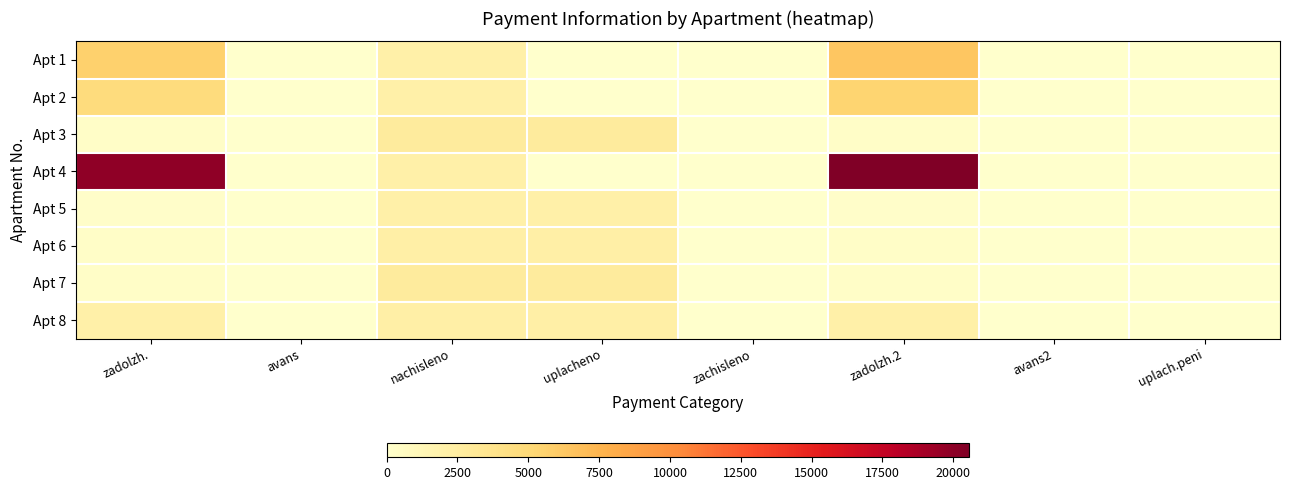

Rank the series at uplach.peni from lowest to highest value.

Apt 1, Apt 2, Apt 3, Apt 4, Apt 5, Apt 6, Apt 7, Apt 8